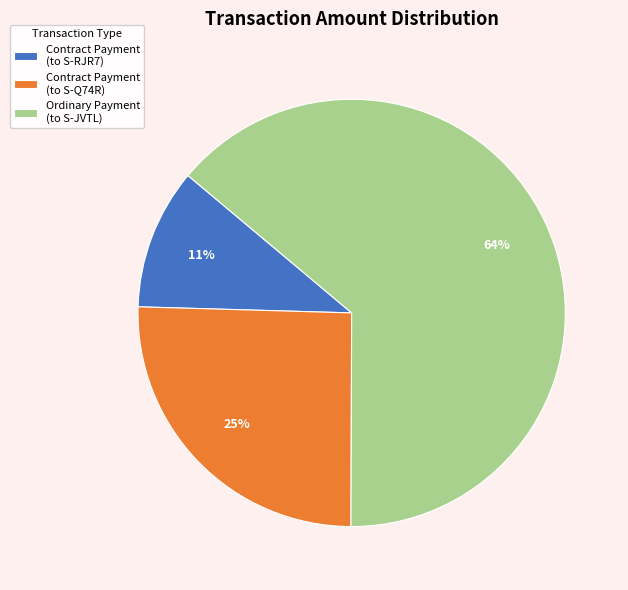

The Contract Payment (to S-RJR7) slice represents 11% of the pie. True or false?

True